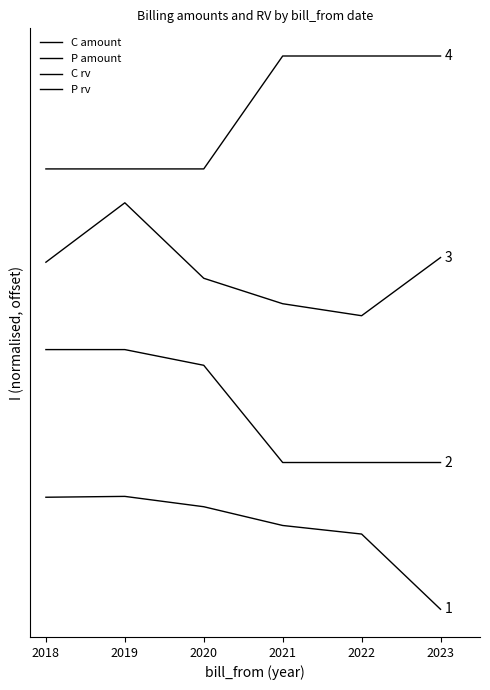

Is this an area chart (filled region under the line)?

No